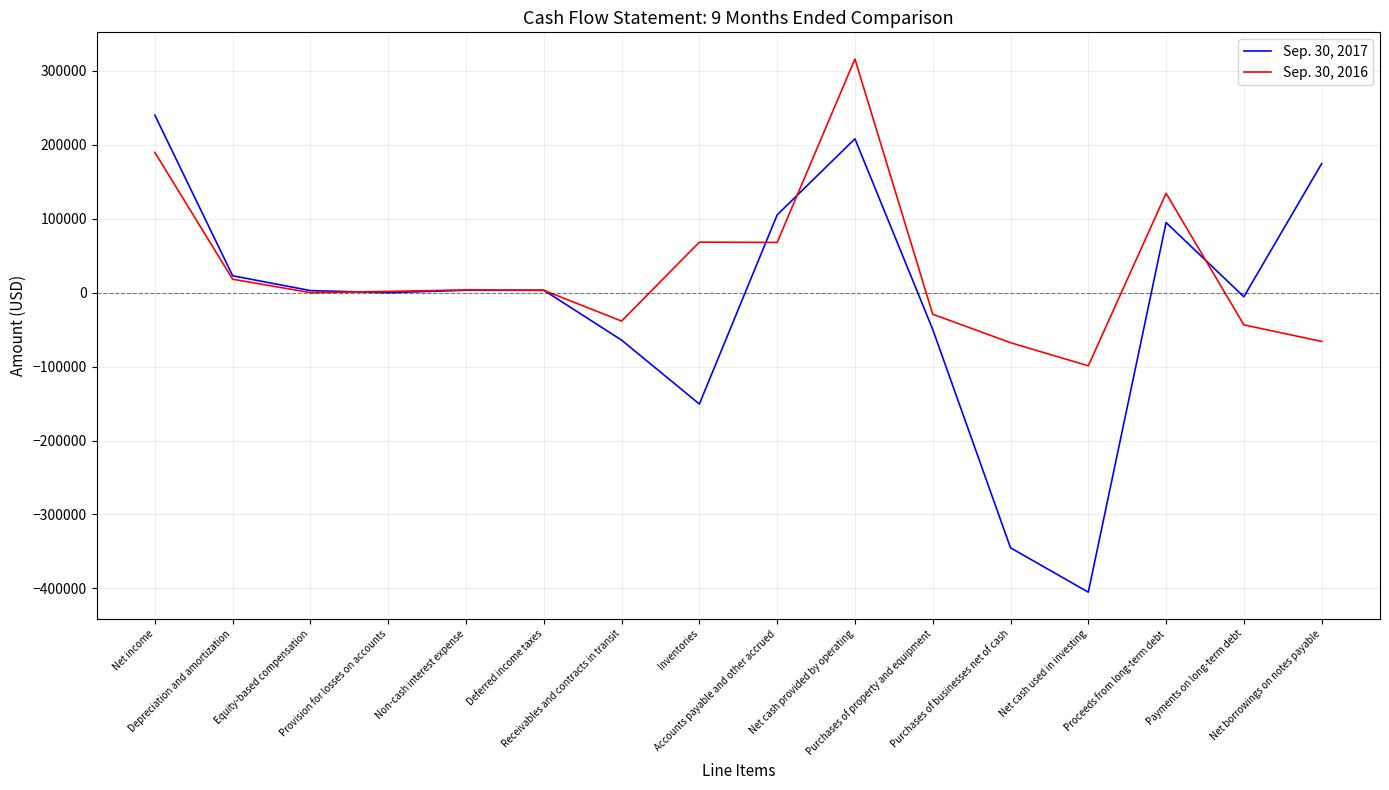

Rank the series at Net cash provided by operating from highest to lowest value.

Sep. 30, 2016, Sep. 30, 2017